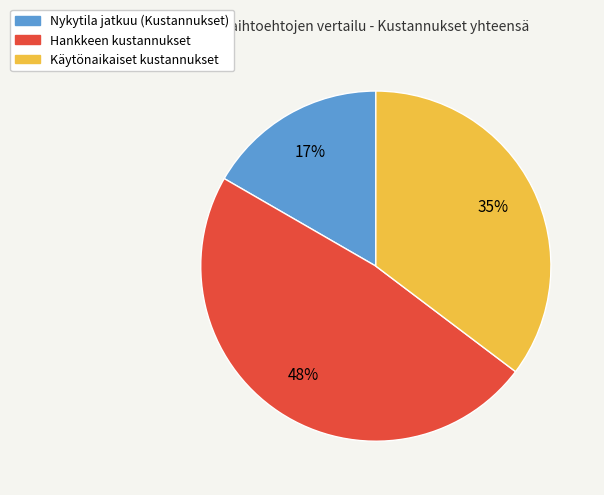

Which slice is the largest?

Hankkeen kustannukset